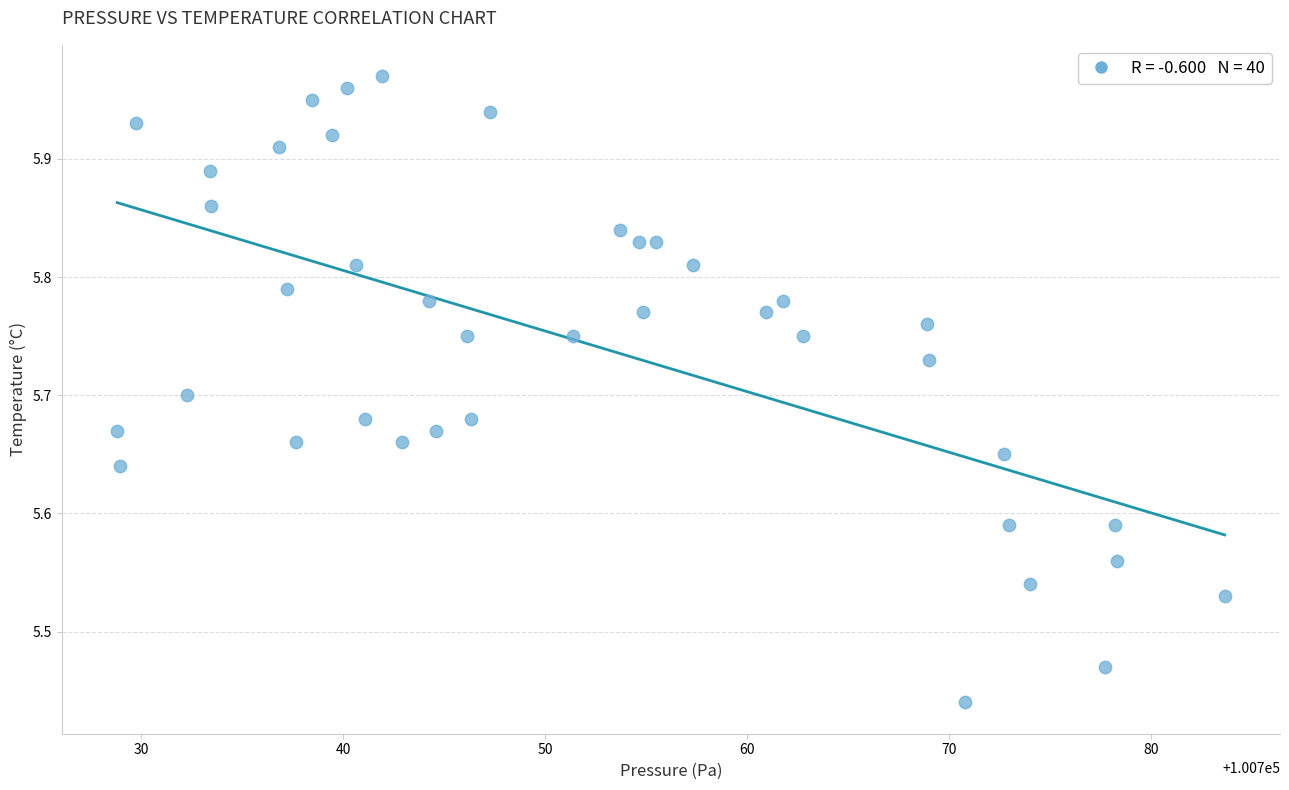

What is the range of Y values (max minus min)?

0.5